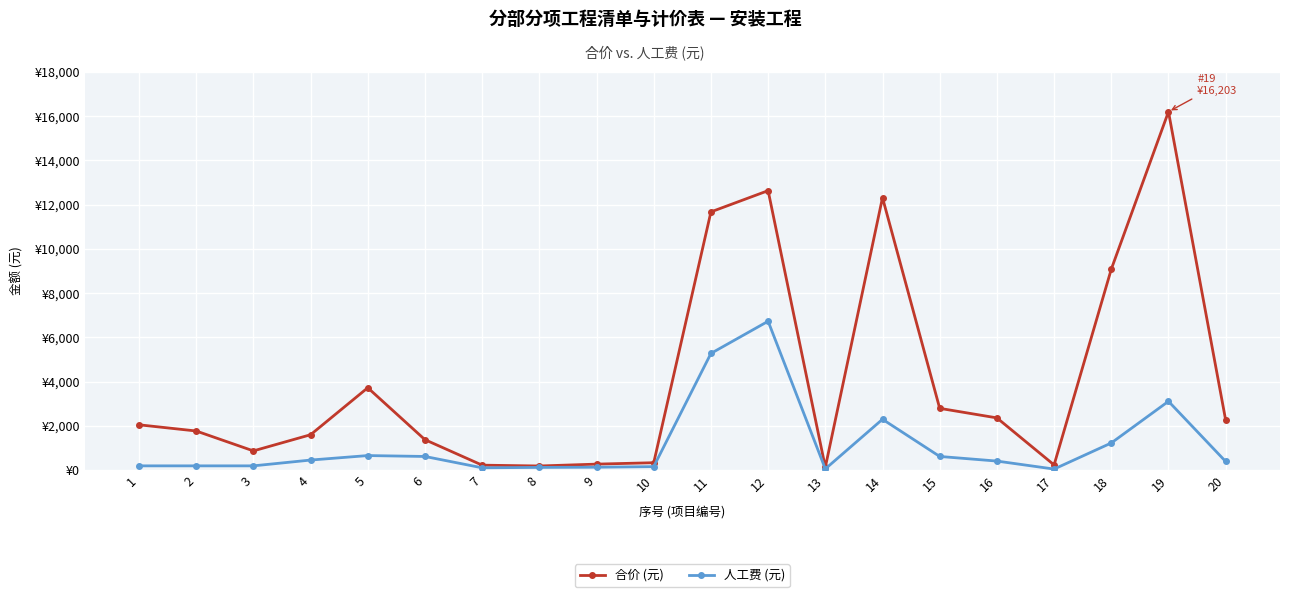

What is the value of the 合价 (元) point at the 5th from the left?

3725.5